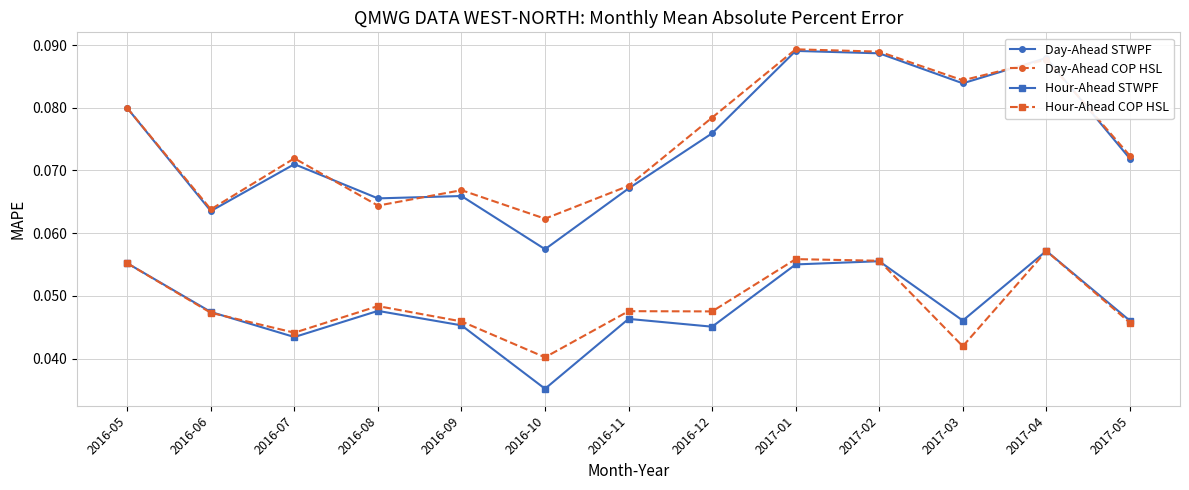

At how many categories does at least one series exceed 0?

13